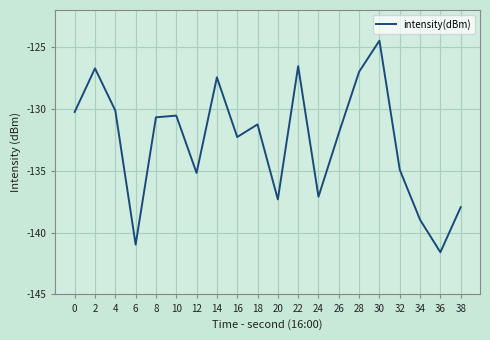

What is the sum of the values at 30 and 12?

-259.7